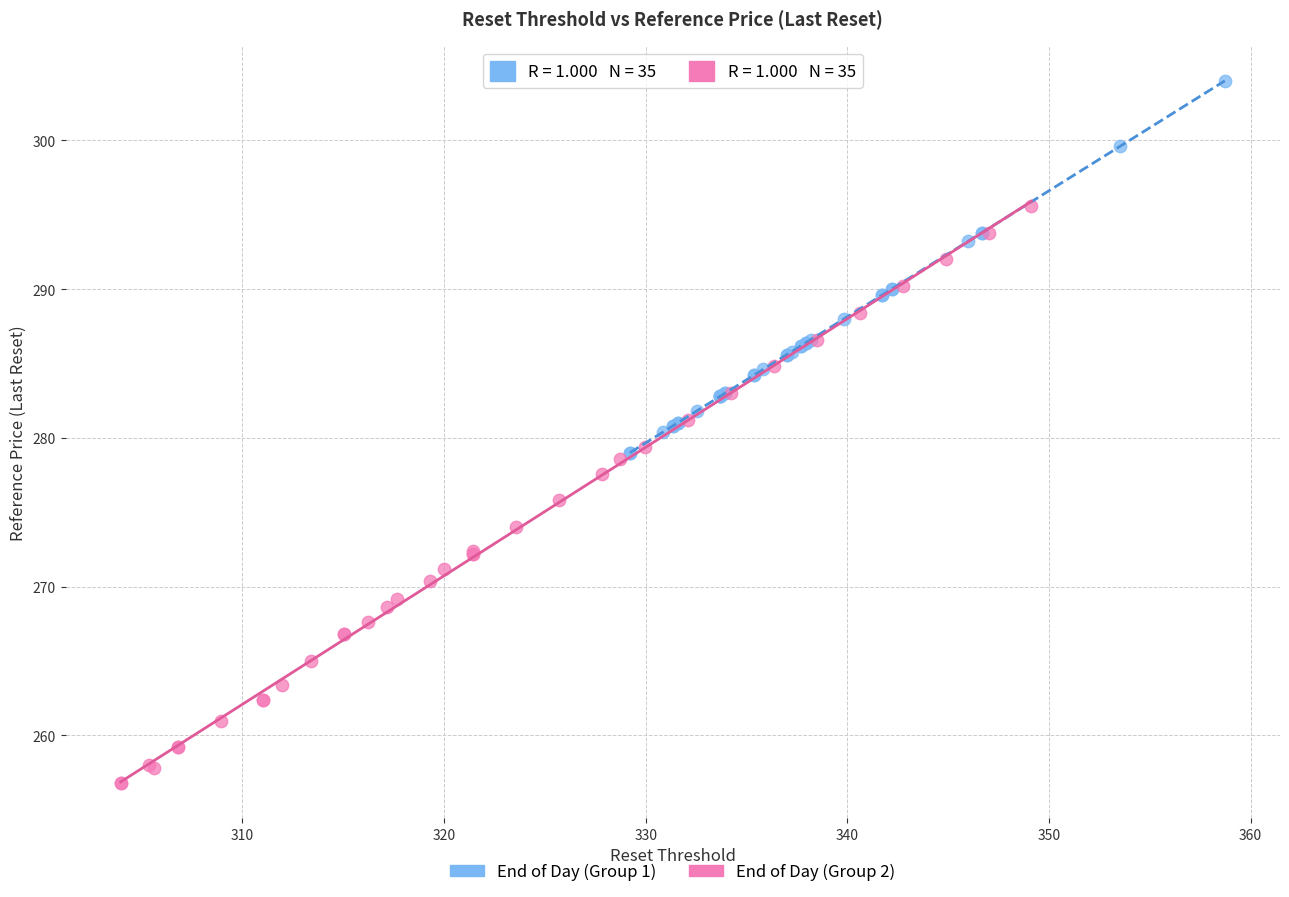

Which series has the largest Y range (max minus min)?

End of Day (Group 2)